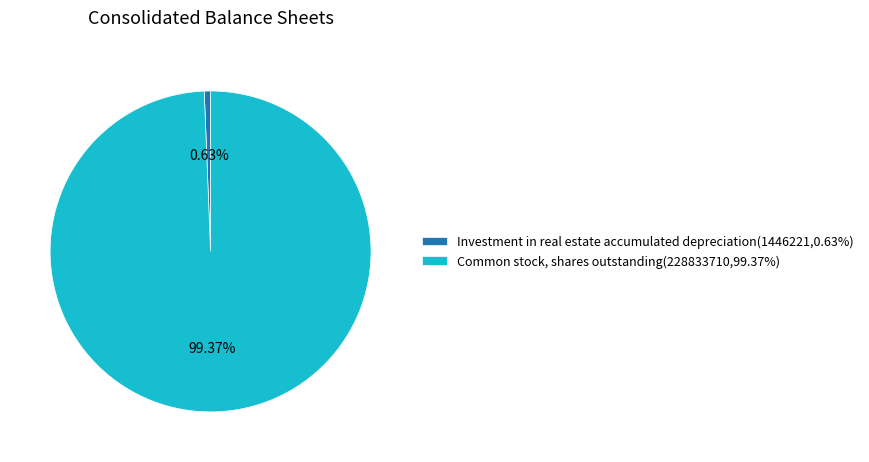

What is the largest slice in the pie chart?

Common stock, shares outstanding